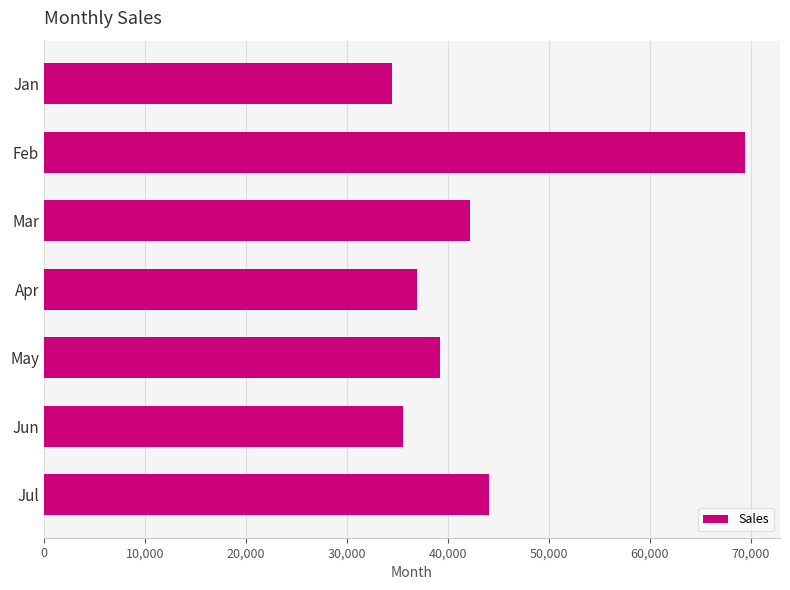

List the labels in order of value, largest first.

Feb, Jul, Mar, May, Apr, Jun, Jan